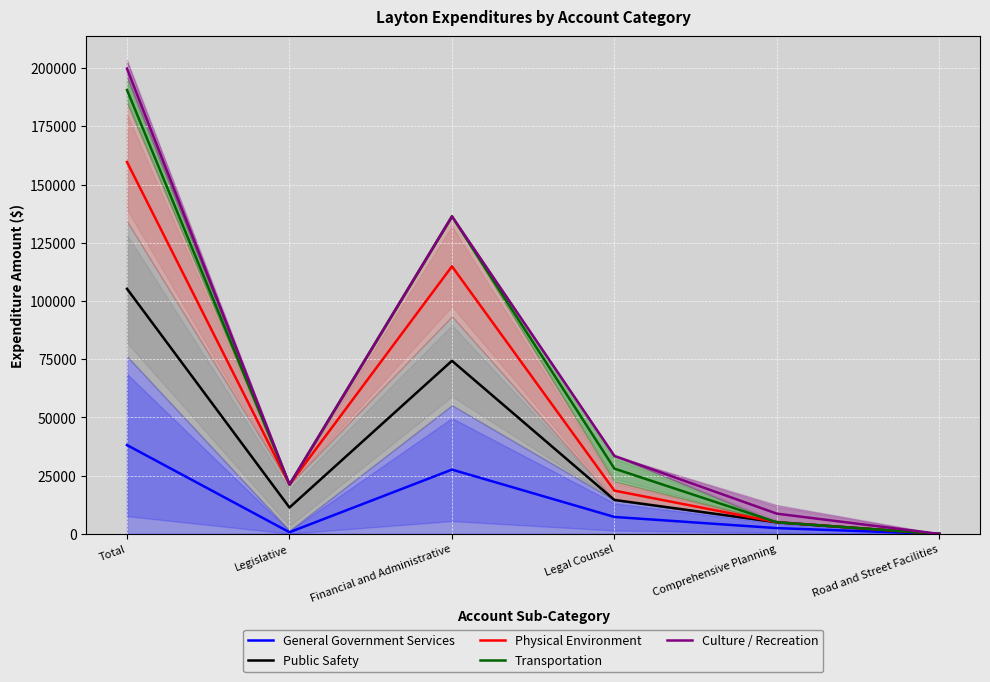

Reading right to left, transcribe all the data shown in this chart.

General Government Services: Road and Street Facilities=0.0	Comprehensive Planning=2500.0	Legal Counsel=7292.5	Financial and Administrative=27628.5	Legislative=729.0	Total=38150.0
Public Safety: Road and Street Facilities=0.0	Comprehensive Planning=5000.0	Legal Counsel=14585.0	Financial and Administrative=74341.0	Legislative=11337.5	Total=105263.5
Physical Environment: Road and Street Facilities=0.0	Comprehensive Planning=5000.0	Legal Counsel=18582.5	Financial and Administrative=114900.0	Legislative=21217.0	Total=159699.5
Transportation: Road and Street Facilities=0.0	Comprehensive Planning=5000.0	Legal Counsel=28041.5	Financial and Administrative=136375.0	Legislative=21217.0	Total=190633.5
Culture / Recreation: Road and Street Facilities=0.0	Comprehensive Planning=8696.0	Legal Counsel=33503.0	Financial and Administrative=136375.0	Legislative=21217.0	Total=199791.0